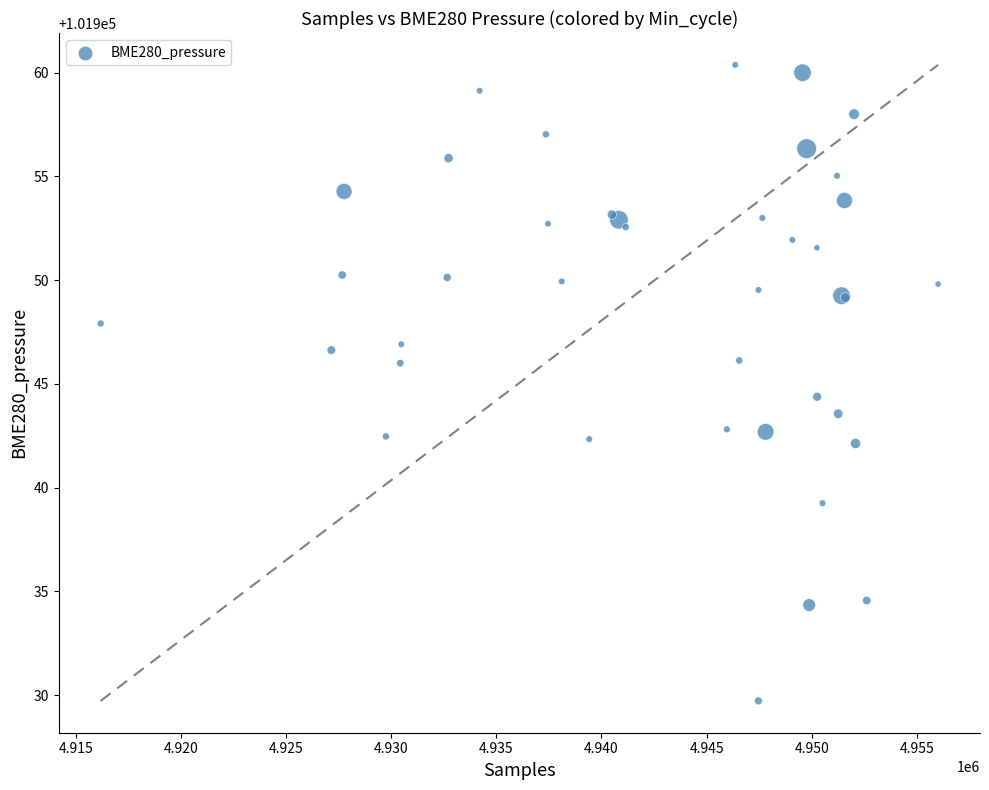

What Y value in the scatter plot is closest to 101945?

101944.4